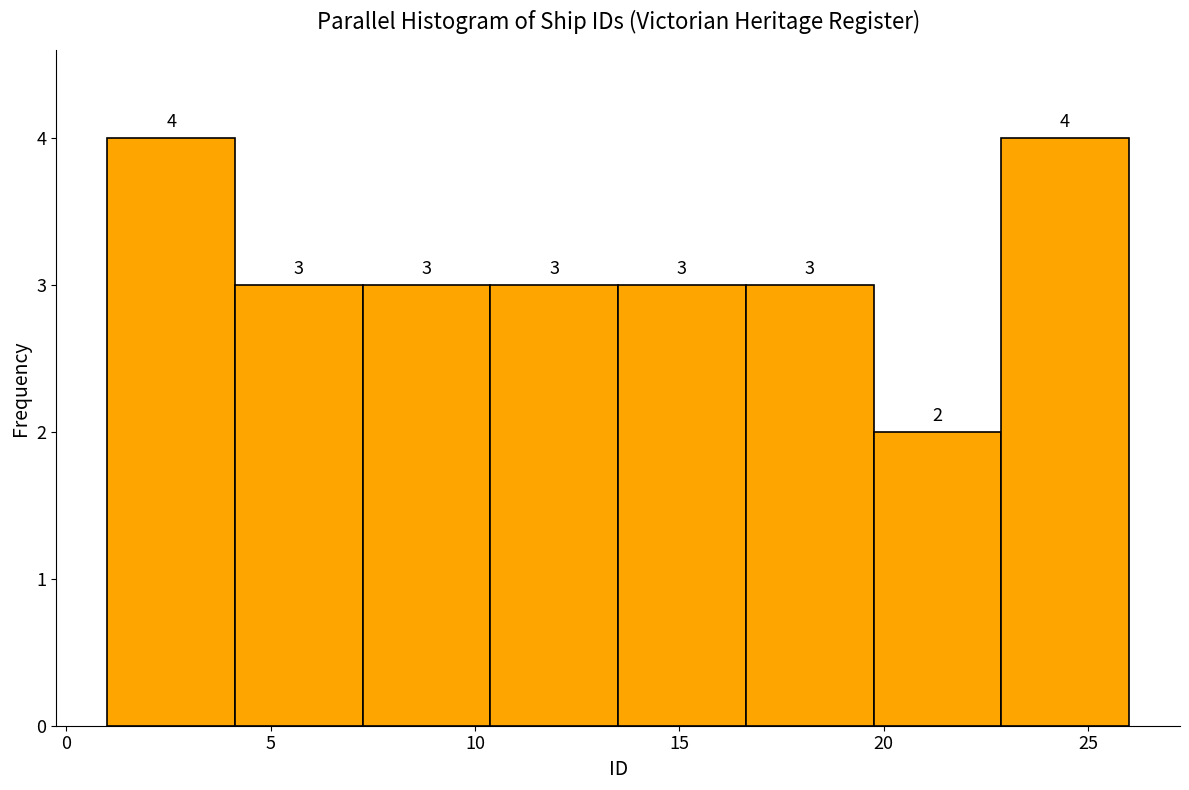

Reading left to right, list every bar in this chart as the range it spans on the x-axis followed by its height. The bar edges are not printed on the chart, so give them approximately, as read against the axis.

1.0 to 4.0: 4
4.0 to 7.5: 3
7.5 to 10.5: 3
10.5 to 13.5: 3
13.5 to 16.5: 3
16.5 to 20.0: 3
20.0 to 23.0: 2
23.0 to 26.0: 4